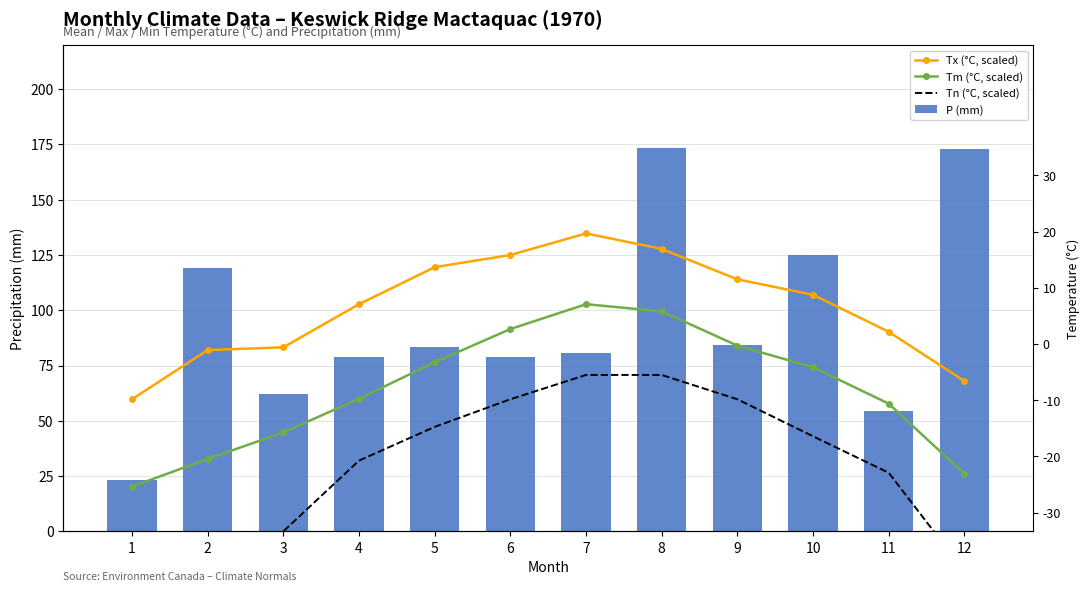

Rank the series by their maximum value, from highest to lowest.

P (mm), Tx (°C, scaled), Tm (°C, scaled), Tn (°C, scaled)